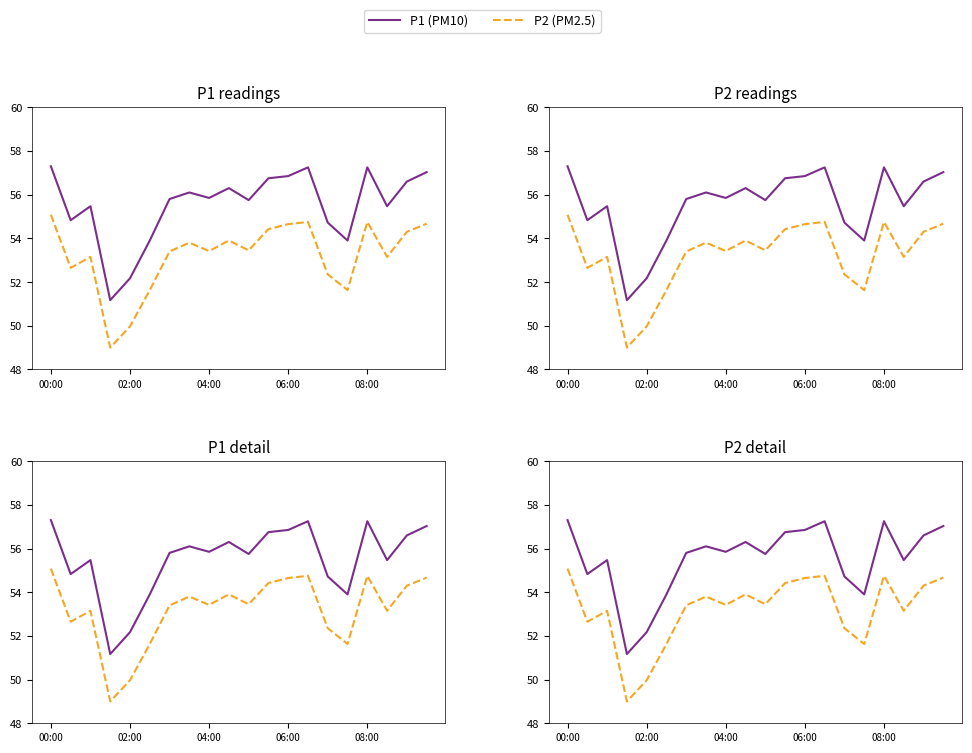

What is the spread (max minus min) of values at 00:00?

2.2